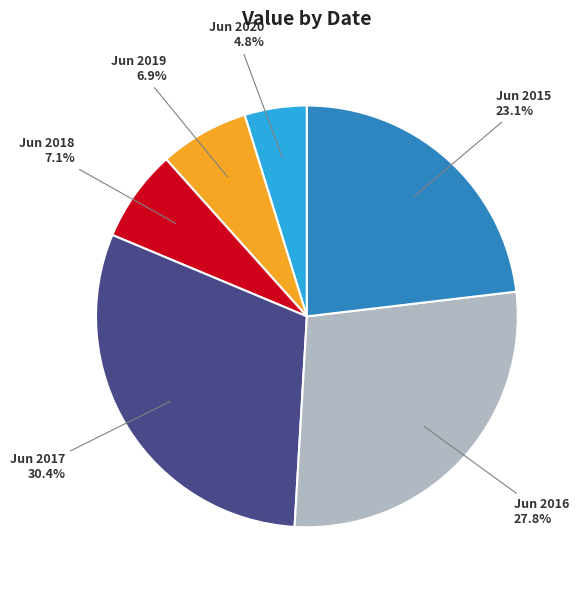

To the nearest percent, what percentage of the pie is Jun 2016?

28%